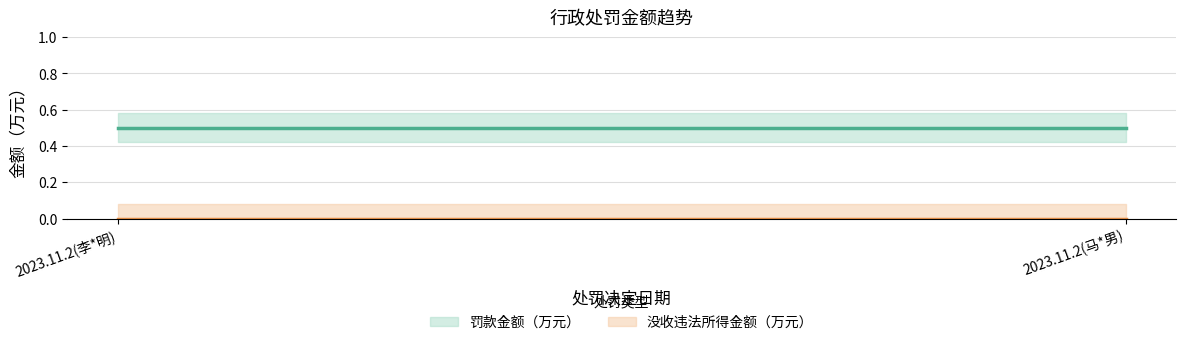

Is it true that 没收违法所得金额（万元） equals 0.0 at 2023.11.2(李*明)?

True